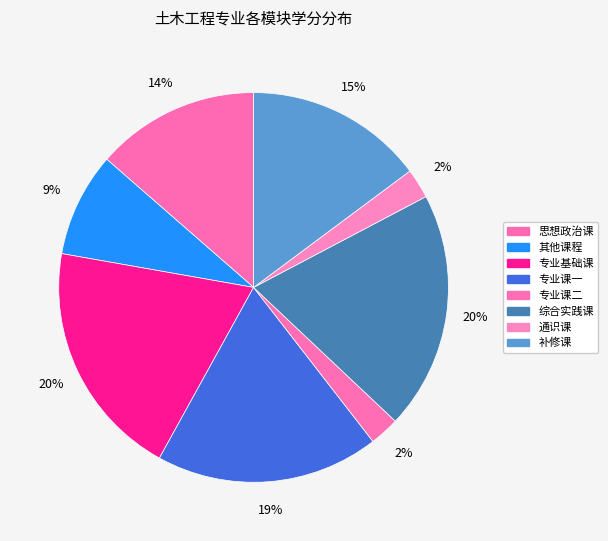

Does 通识课 account for over 50% of the chart?

No